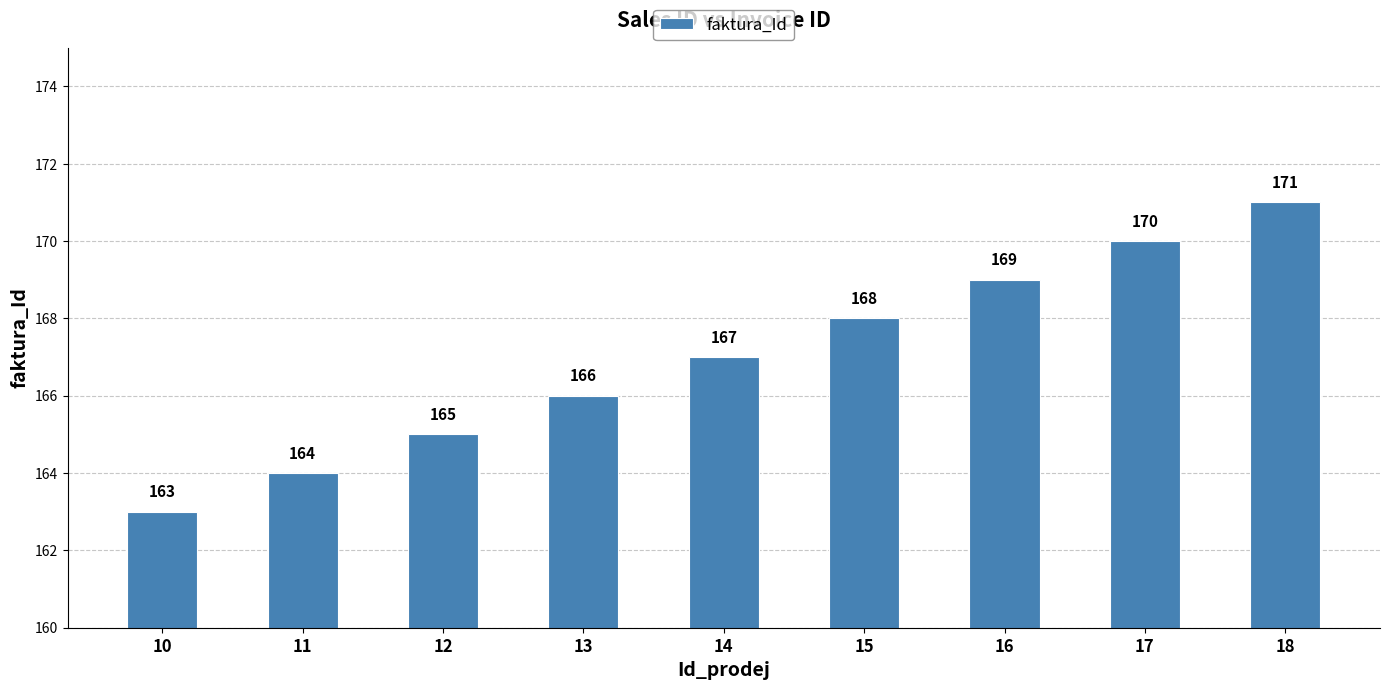

What is the sum of the values at 11 and 14?

331